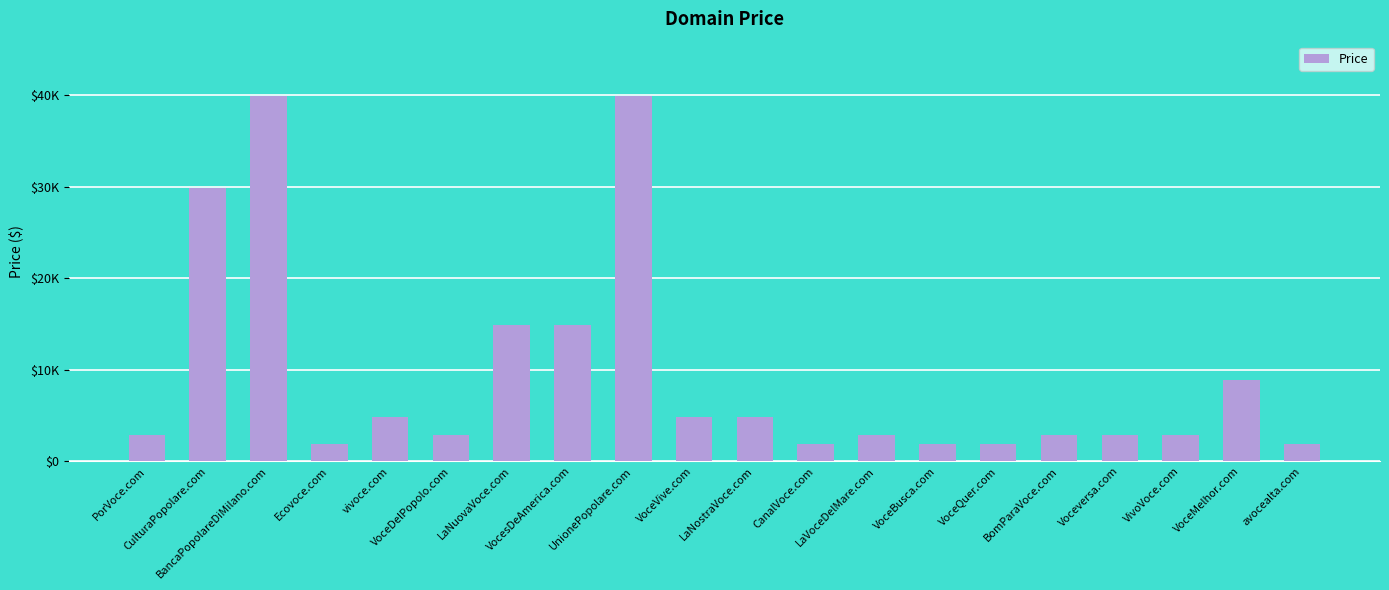

What is the sum of the values at CanalVoce.com and VoceDelPopolo.com?

4776